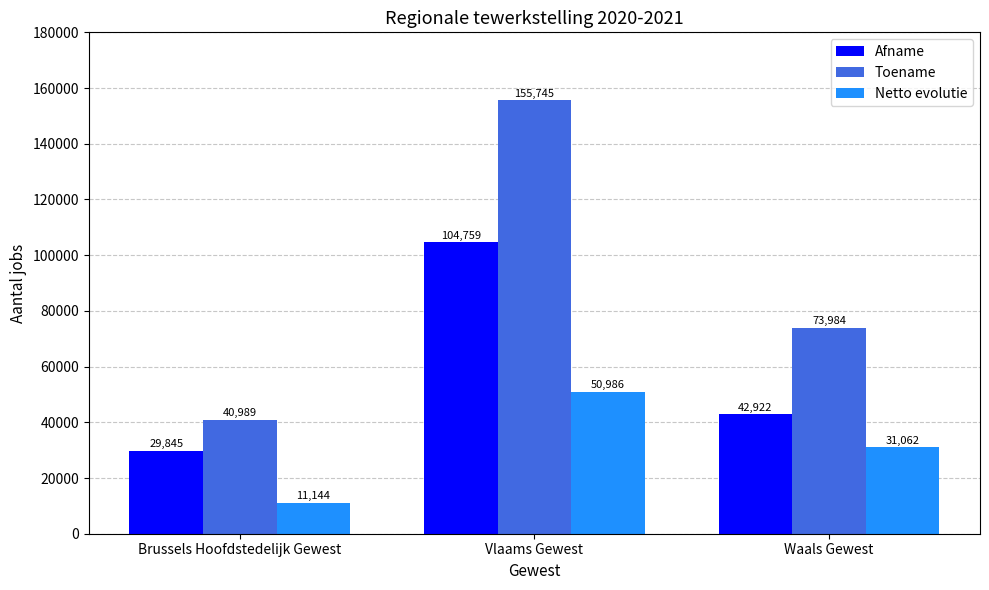

What is the sum of all Afname values?

177526